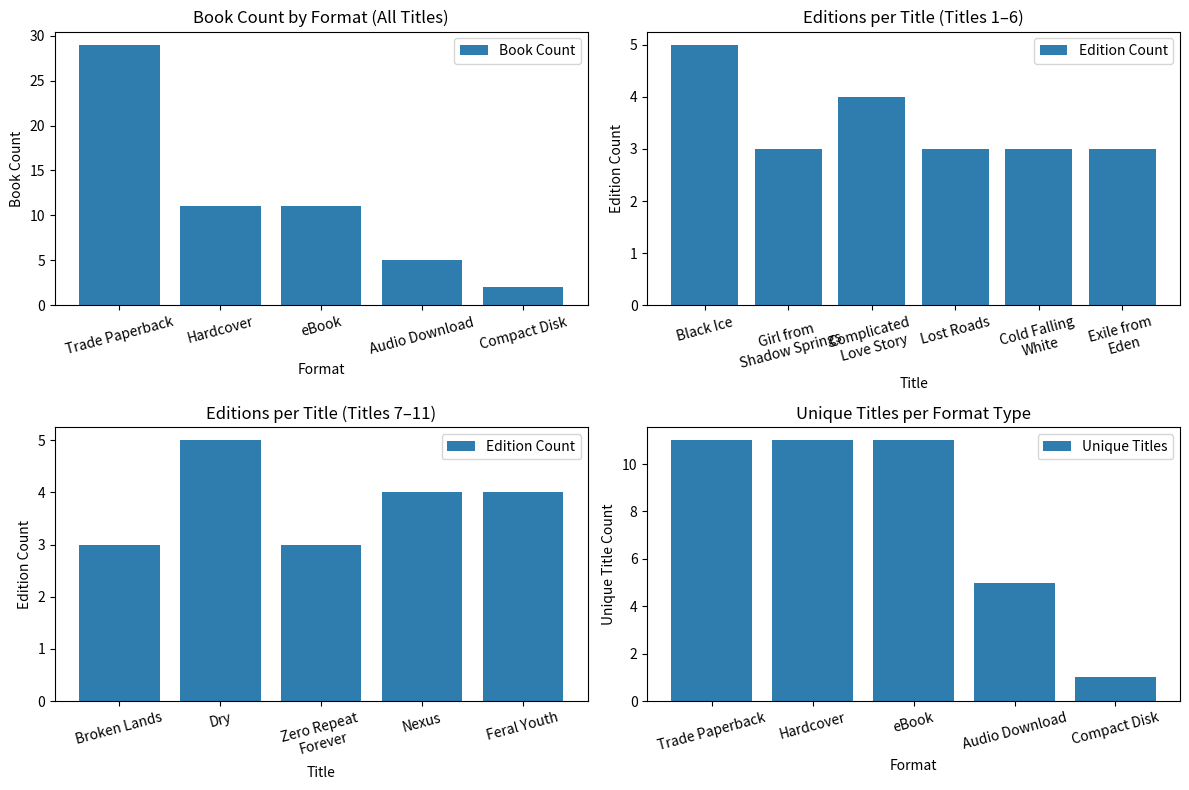

What is the difference between the second highest and minimum values in the Book Count series?

9